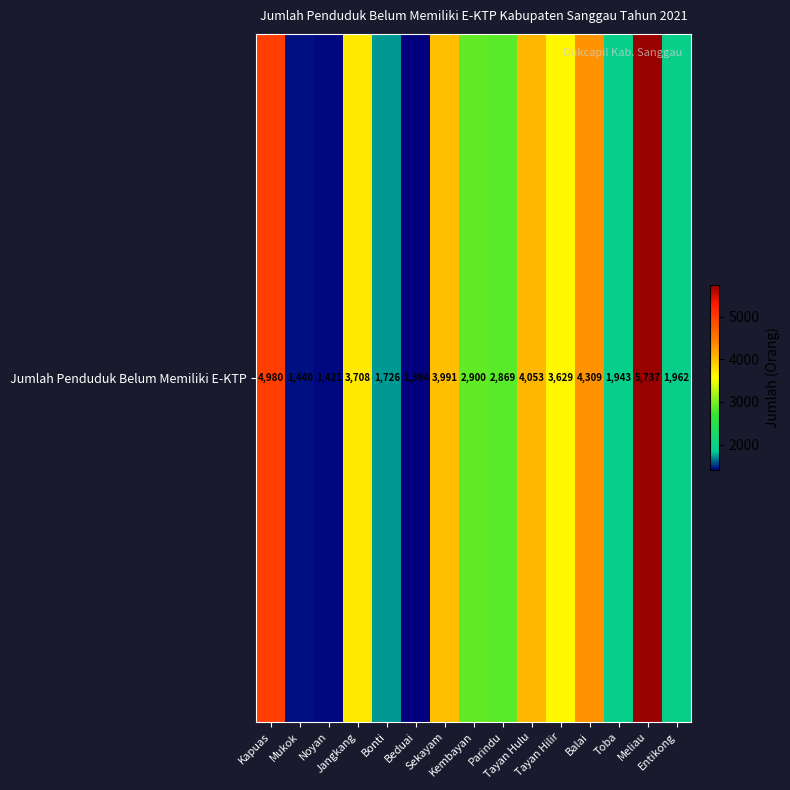

What is the change in value from Bonti to Tayan Hilir?

+1903